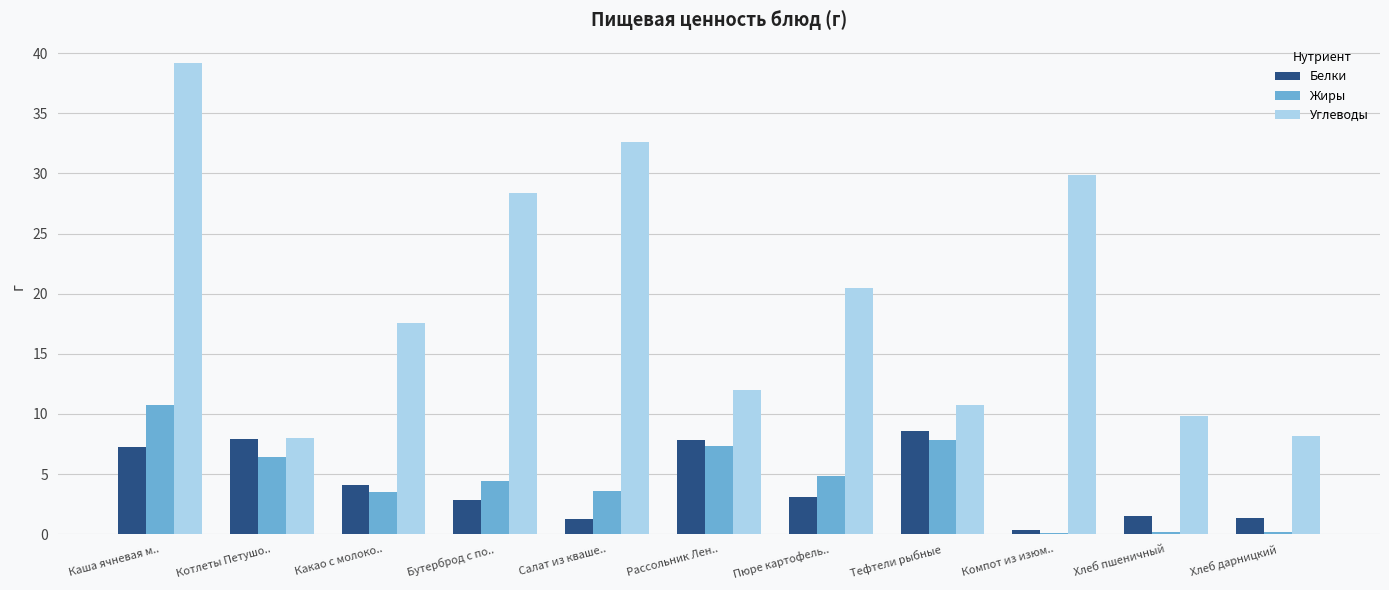

What is the spread (max minus min) of values at Хлеб дарницкий?

8.0